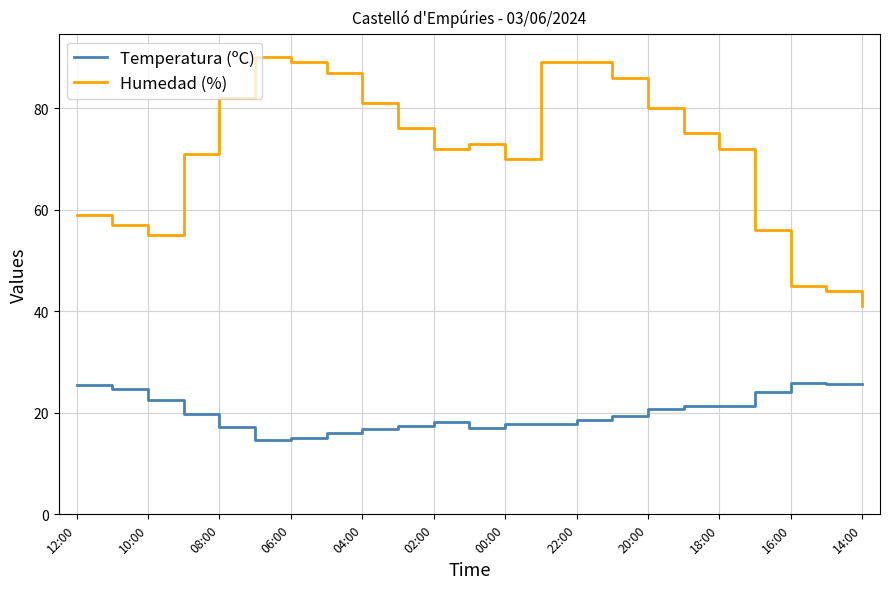

Which series has the largest total across all categories?

Humedad (%)